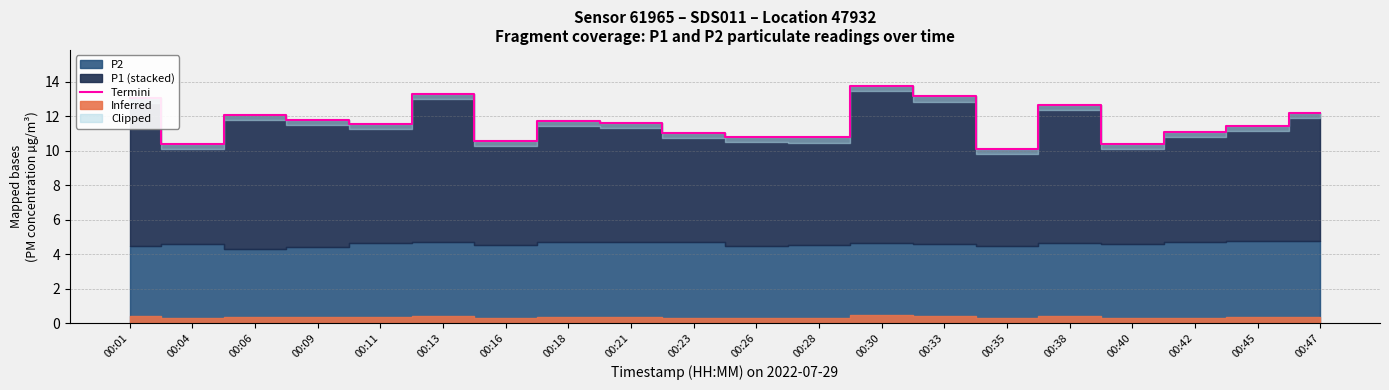

What is the change in value from 00:06 to 00:28?

-1.3